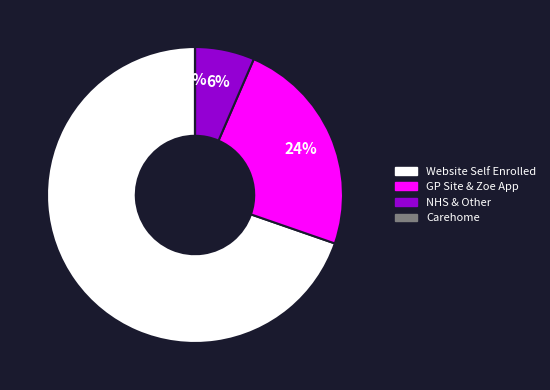

Is there a majority slice in this chart?

Yes